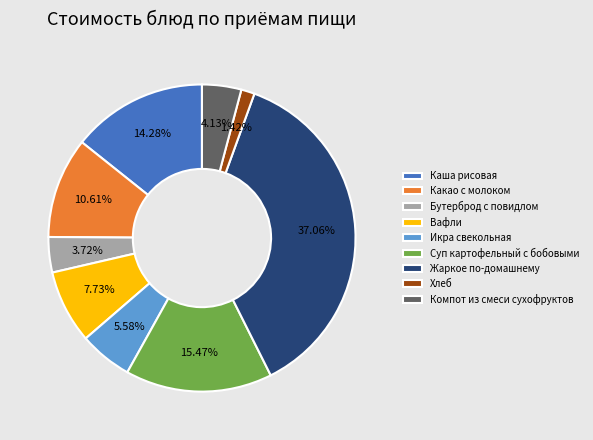

How many segments does this pie chart have?

9